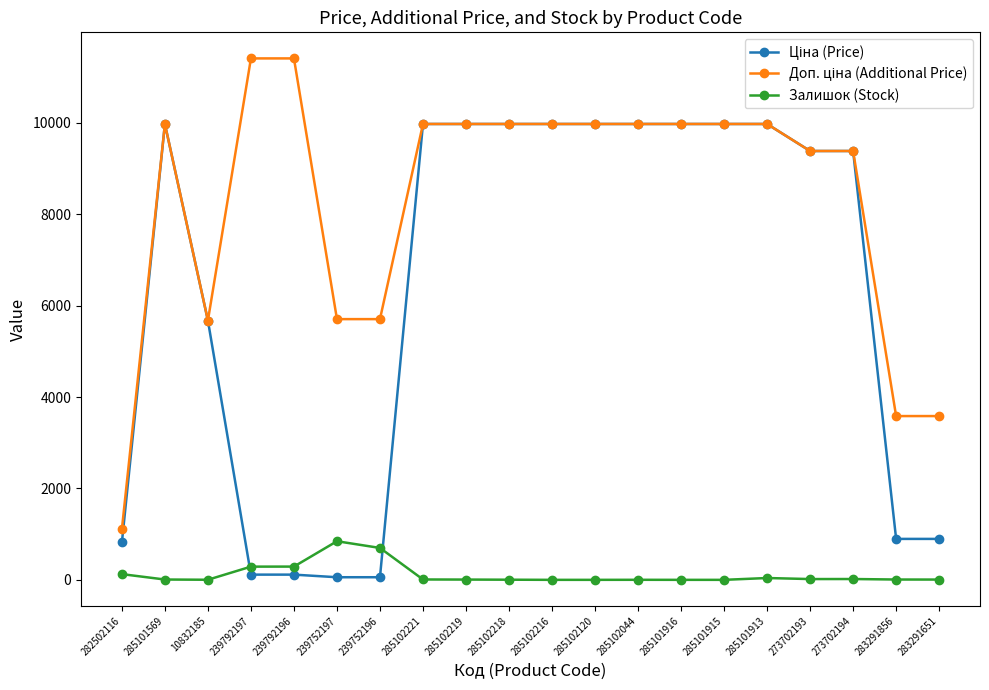

Is it true that Залишок (Stock) equals 1.0 at 285102044?

True